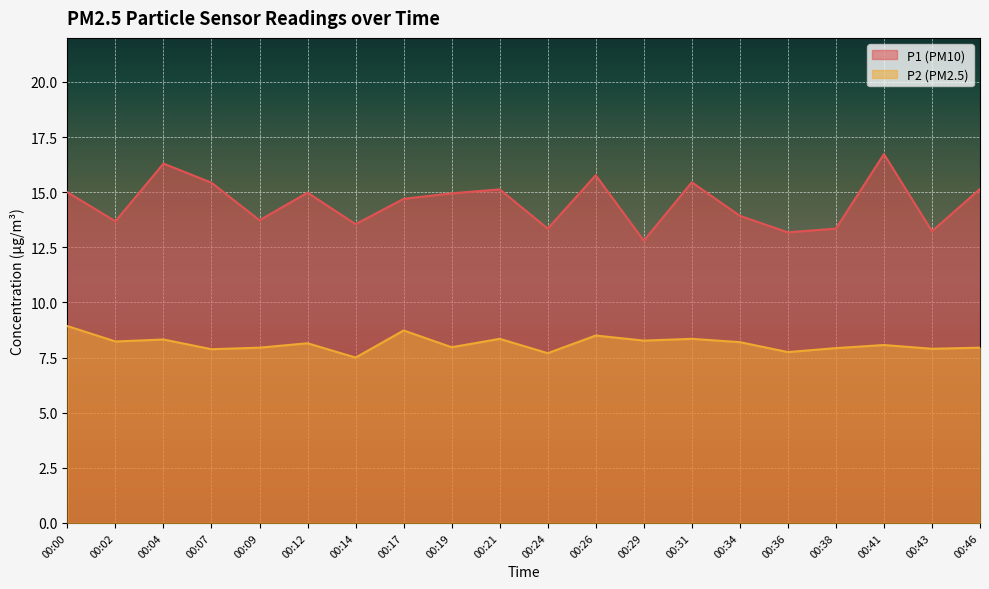

Reading right to left, transcribe all the data shown in this chart.

P1: 00:46=15.2	00:43=13.2	00:41=16.7	00:38=13.3	00:36=13.2	00:34=13.9	00:31=15.4	00:29=12.8	00:26=15.8	00:24=13.3	00:21=15.1	00:19=14.9	00:17=14.7	00:14=13.6	00:12=15.0	00:09=13.7	00:07=15.4	00:04=16.3	00:02=13.7	00:00=15.0
P2: 00:46=8.0	00:43=7.9	00:41=8.1	00:38=7.9	00:36=7.8	00:34=8.2	00:31=8.3	00:29=8.3	00:26=8.5	00:24=7.7	00:21=8.3	00:19=8.0	00:17=8.7	00:14=7.5	00:12=8.2	00:09=8.0	00:07=7.9	00:04=8.3	00:02=8.2	00:00=8.9